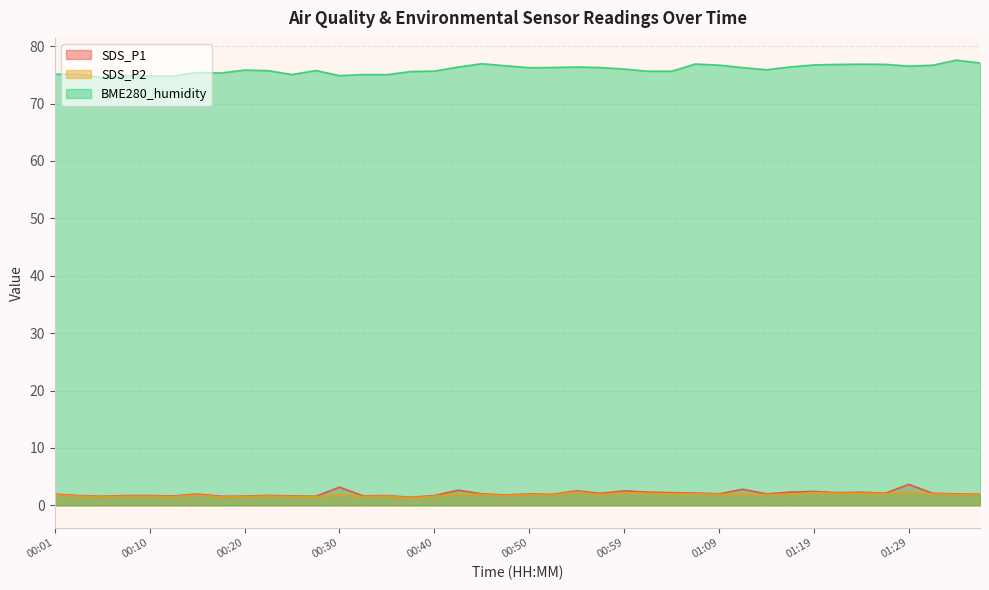

What is the spread (max minus min) of values at 01:26?

74.8